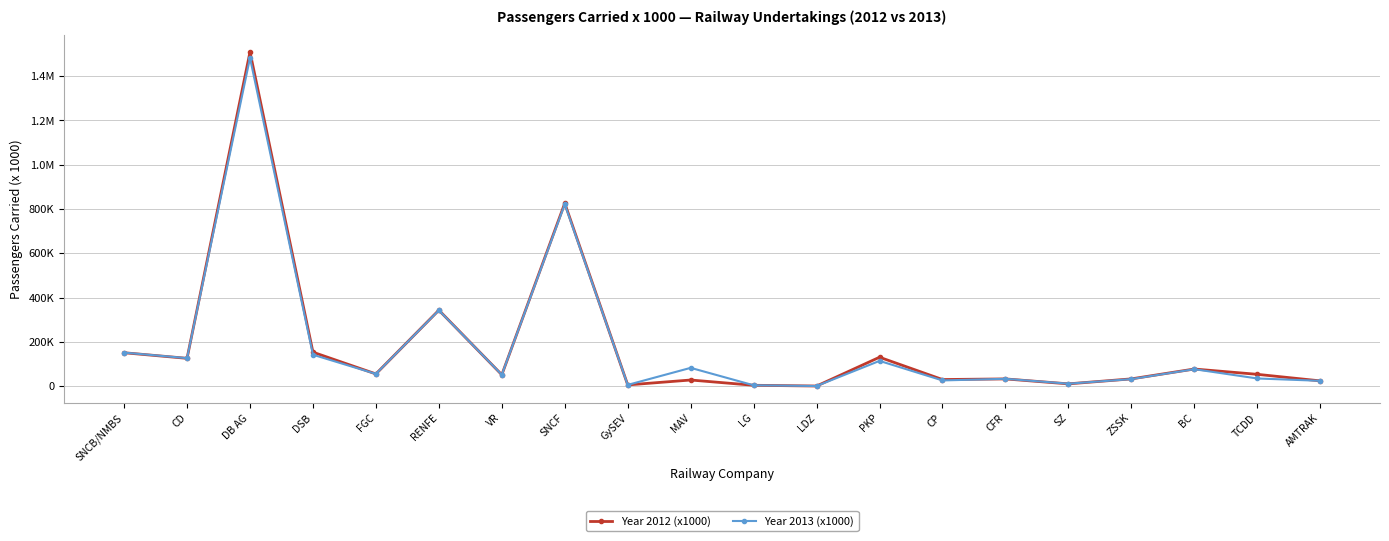

True or false: Year 2012 (x1000) has more than 1 points higher than both neighbors.

True